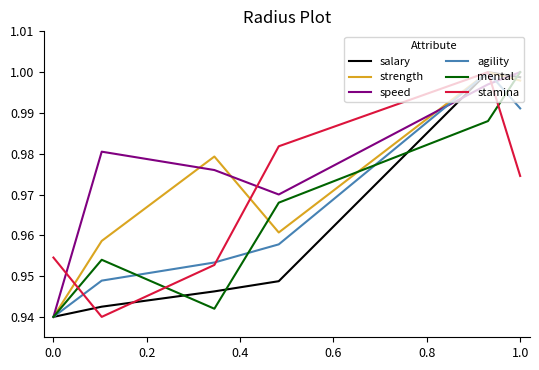

True or false: agility and speed intersect in this chart.

True